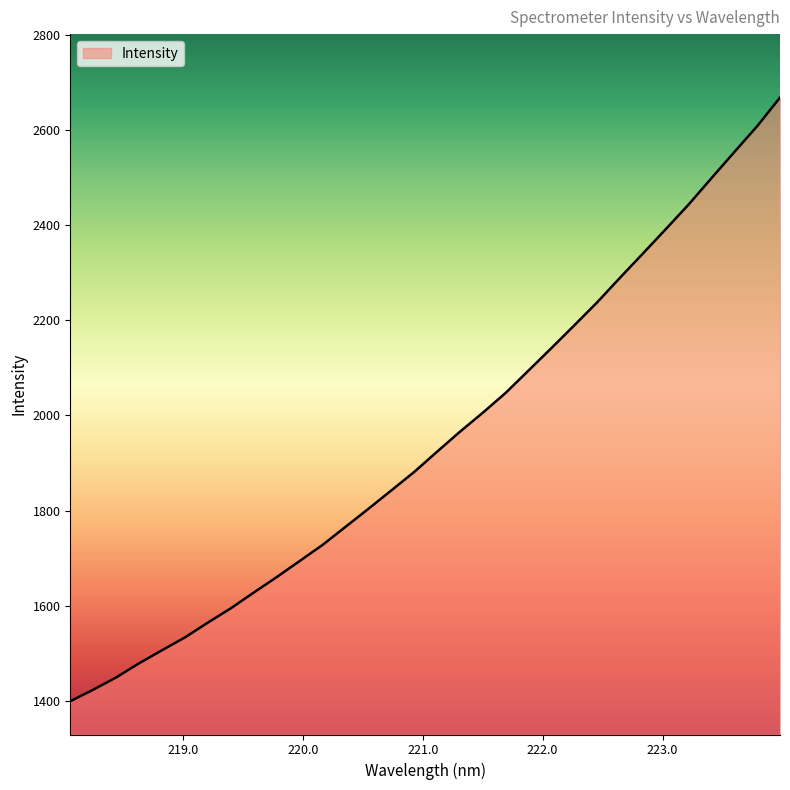

What is the difference between the maximum and minimum values?

1269.1